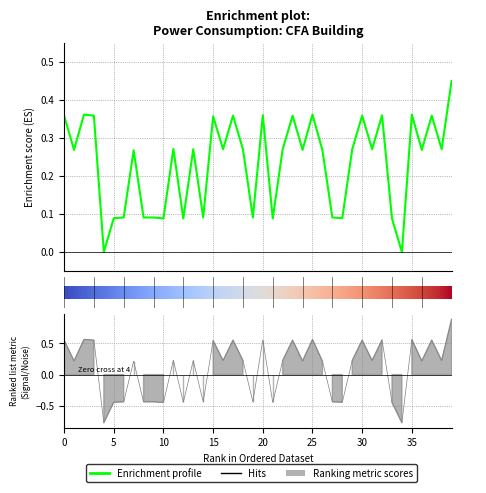

What is the difference between the maximum and minimum values?

0.5